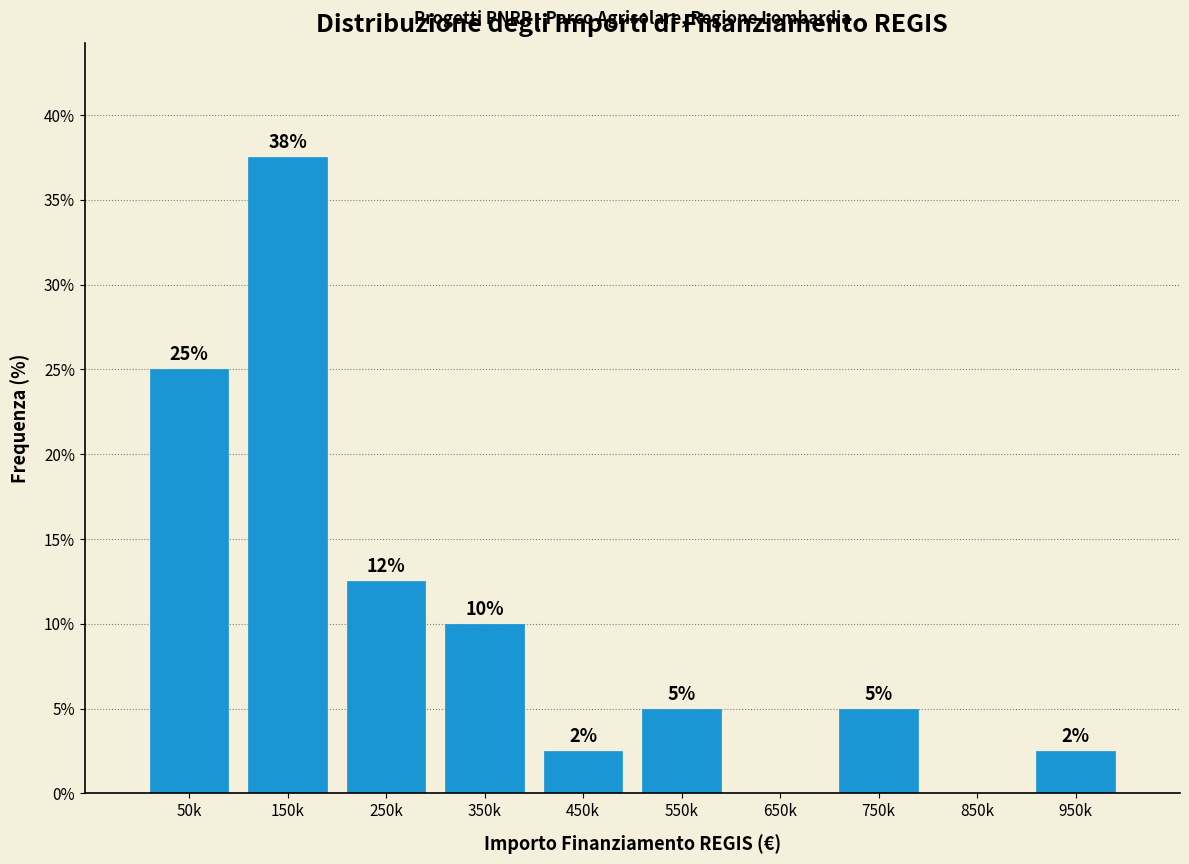

Which category has the highest value across all series?

150k